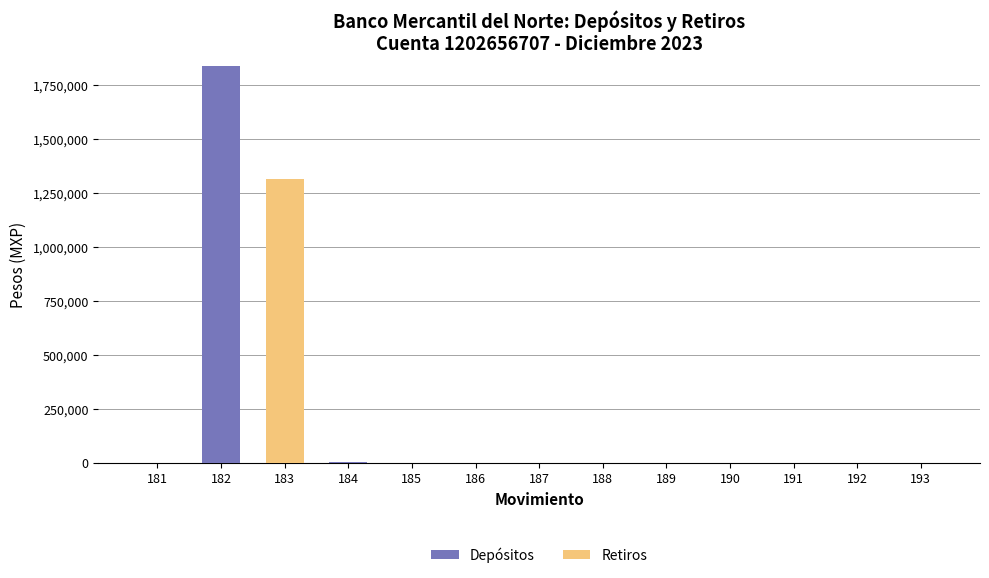

The value of Depósitos at 187 is -652574.6. True or false?

False